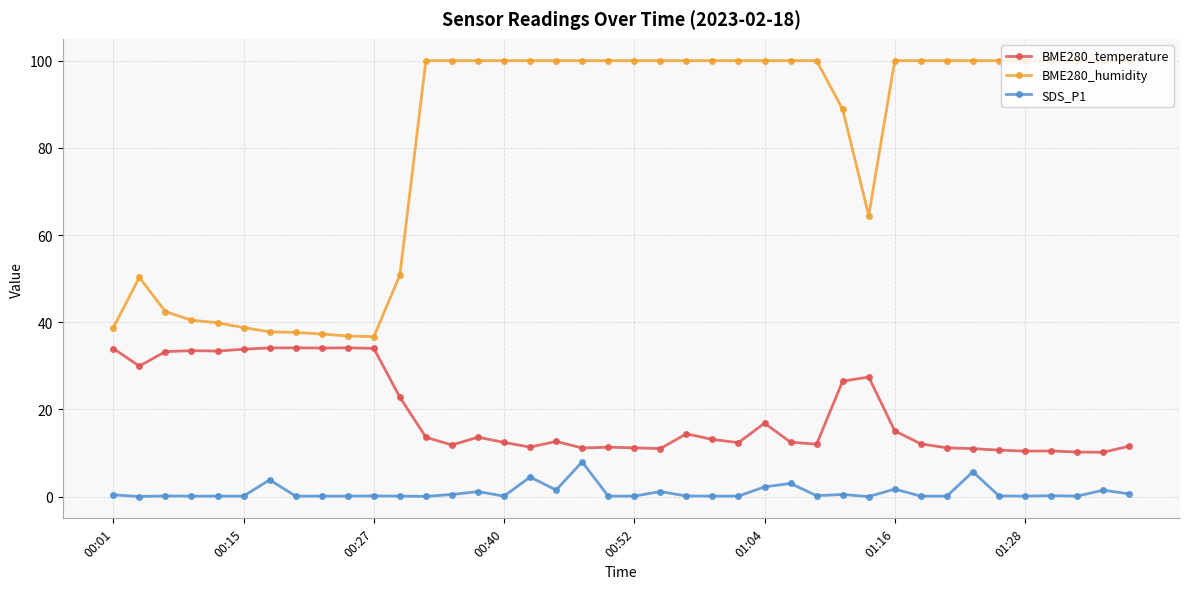

What is the value of the BME280_humidity point at the 16th from the left?

100.0